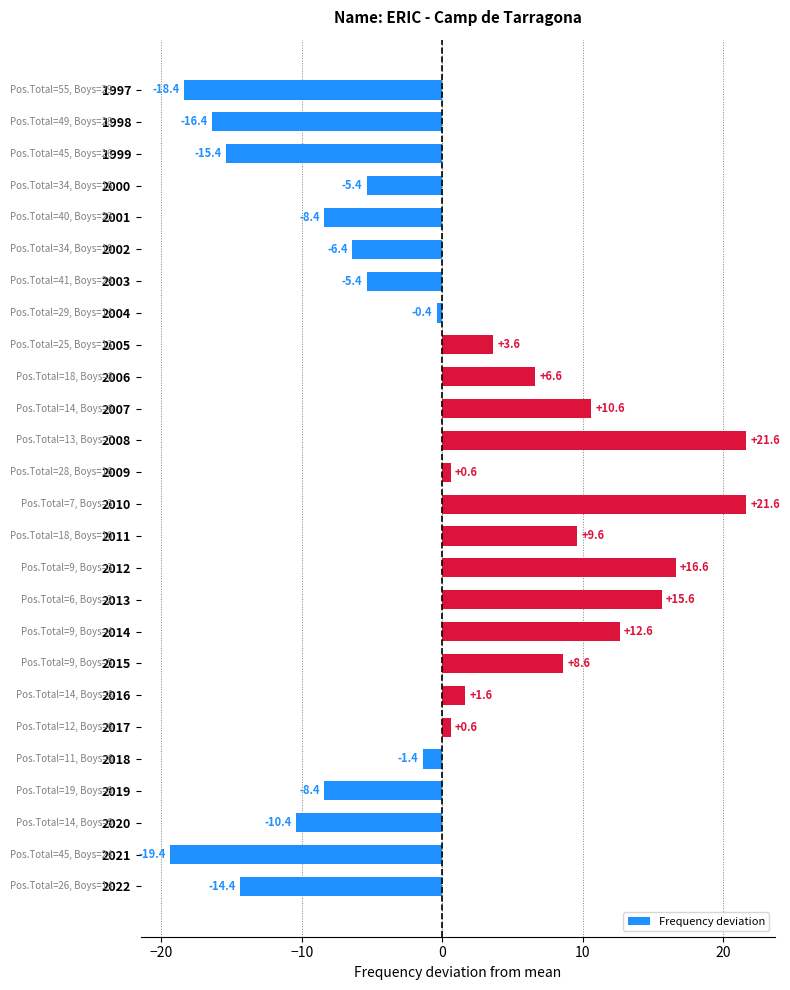

Does the chart contain stacked bars?

No